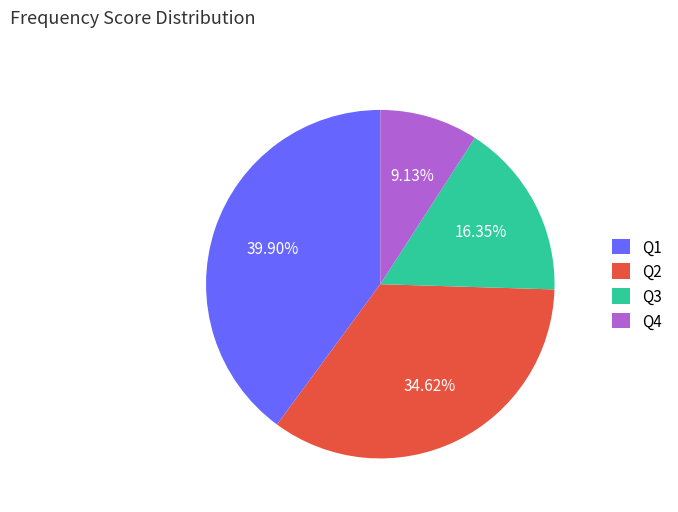

How many segments does this pie chart have?

4